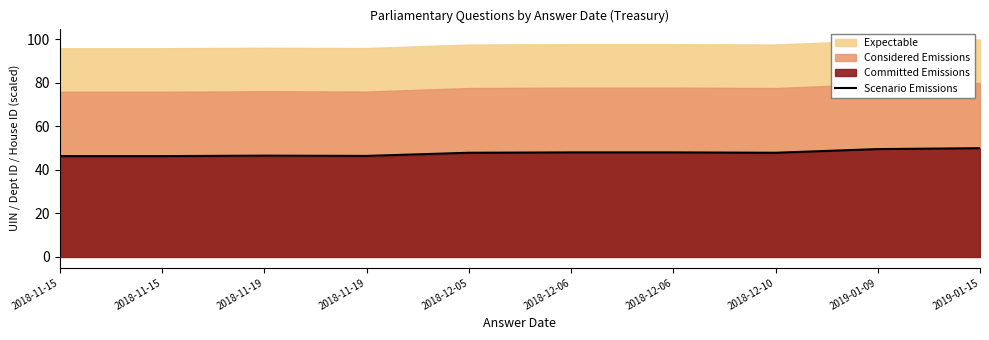

What is the label of the 9th point from the right?

2018-11-15